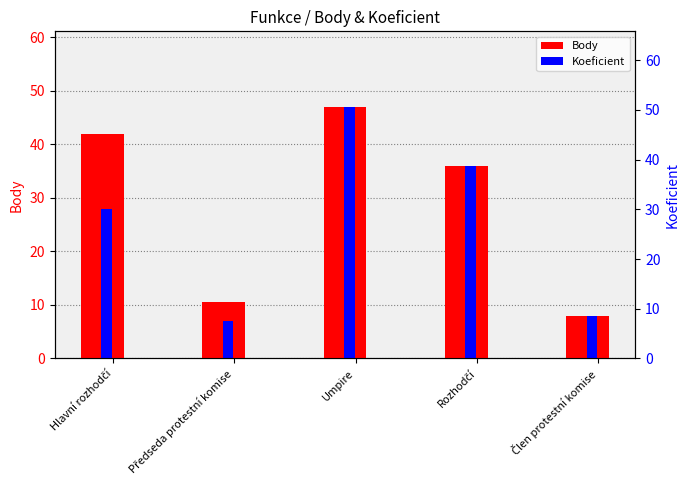

What is the value of the Koeficient bar at the 2nd from the left?

7.0